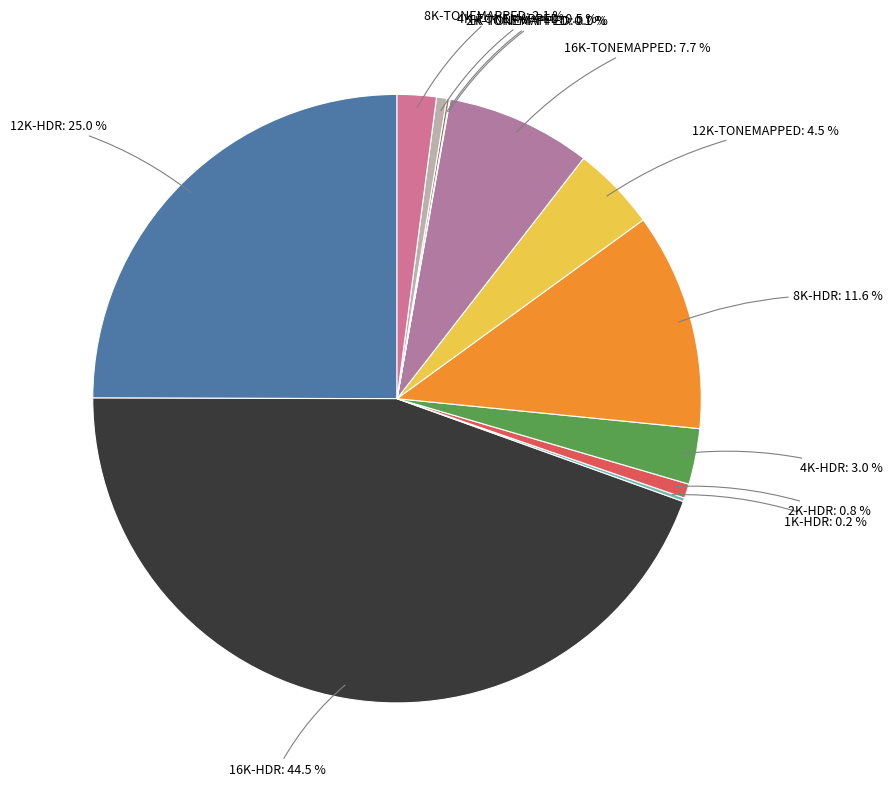

Combined, what portion of the pie is 16K-HDR: 44.5 % and 2K-HDR: 0.8 %?

45.3%